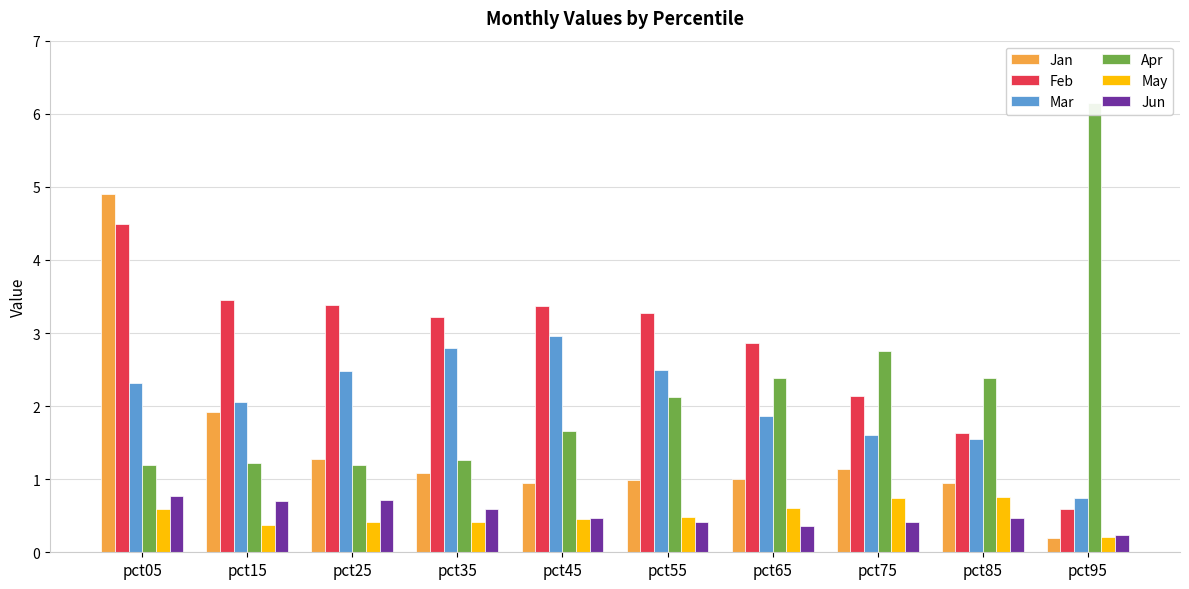

At which category is the sum across all series the highest?

pct05